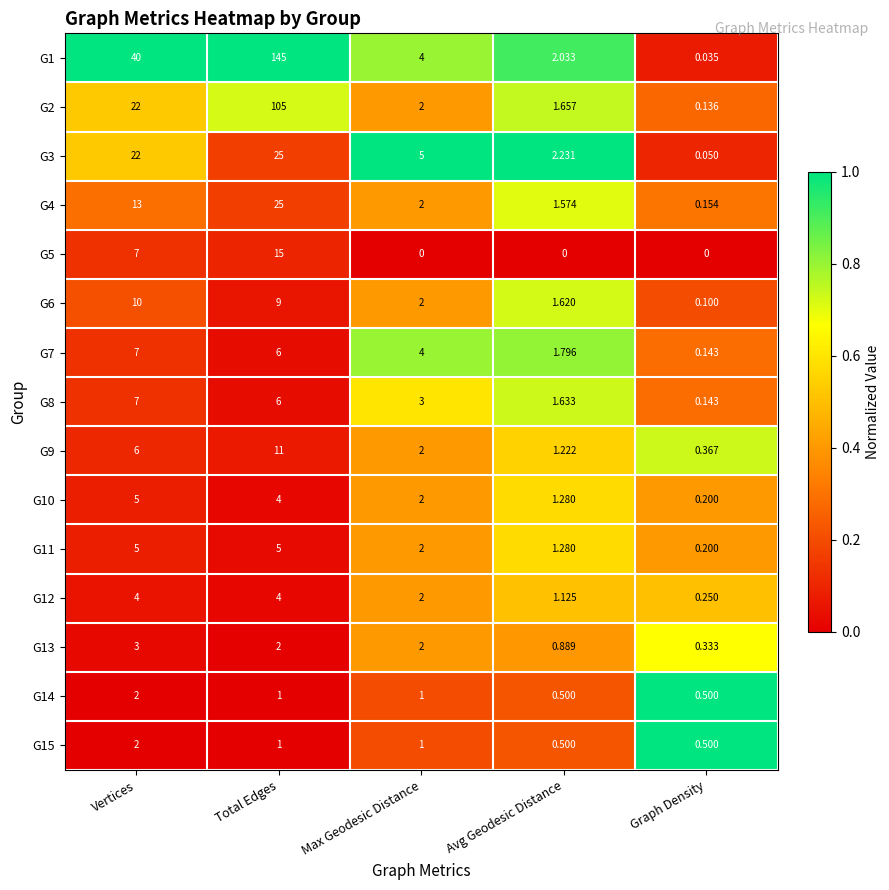

List the labels in order of G3 value, smallest first.

Graph Density, Avg Geodesic Distance, Max Geodesic Distance, Vertices, Total Edges